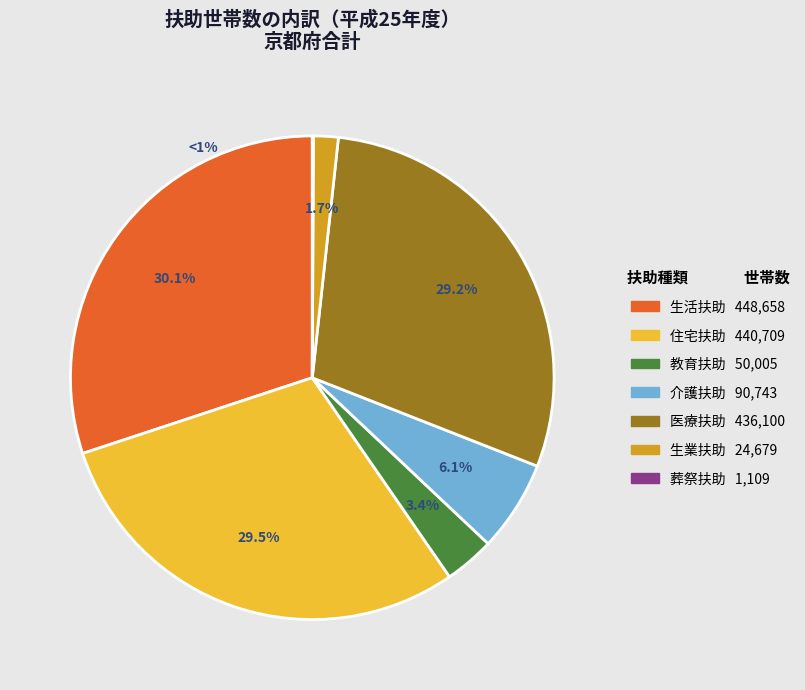

How many segments does this pie chart have?

7